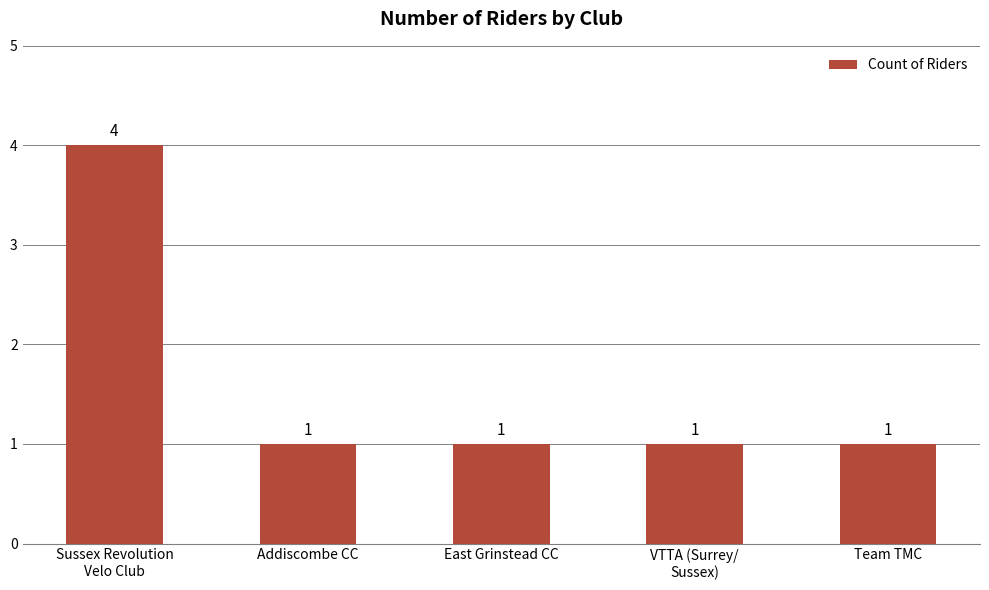

What is the approximate value at Addiscombe CC?

1